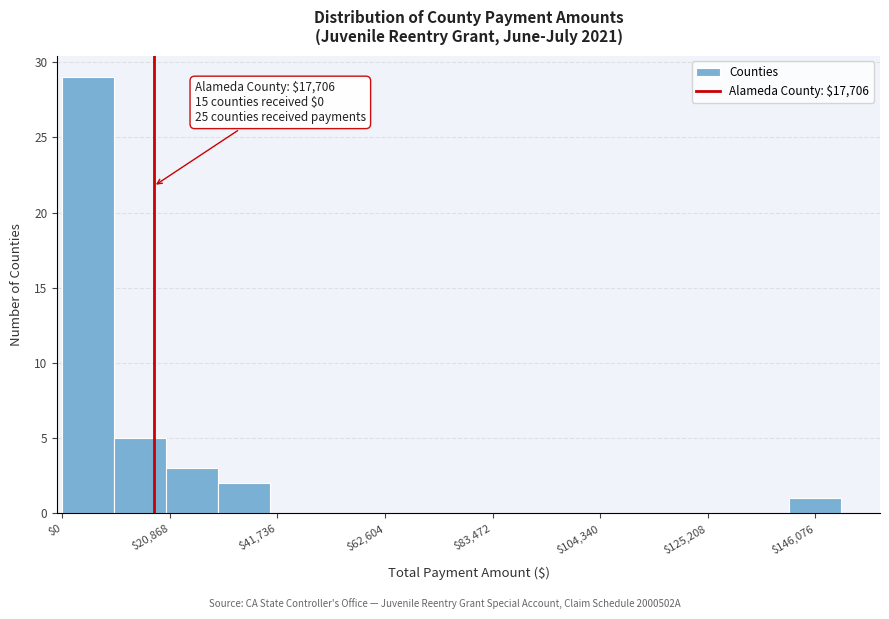

Around what value on the x-axis is the tallest bar? Give the approximate position of its centre, as read against the axis.

5000